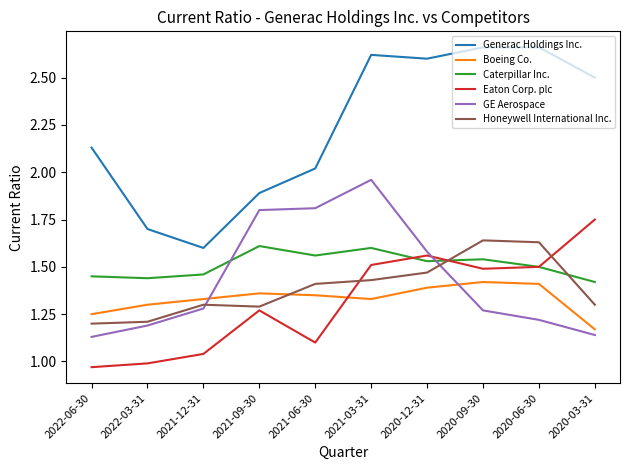

Rank the series by their maximum value, from lowest to highest.

Boeing Co., Caterpillar Inc., Honeywell International Inc., Eaton Corp. plc, GE Aerospace, Generac Holdings Inc.